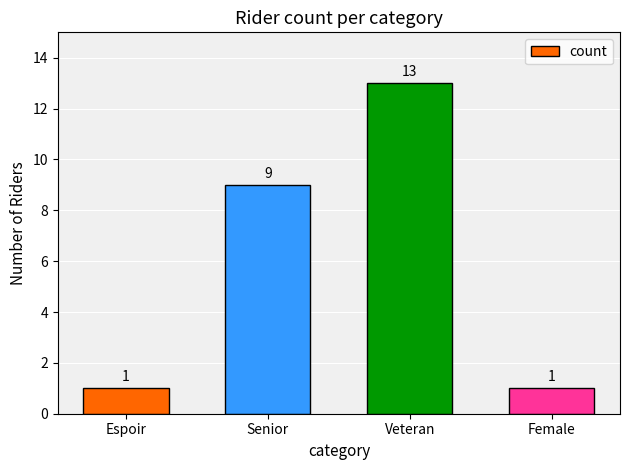

What is the smallest value displayed?

1